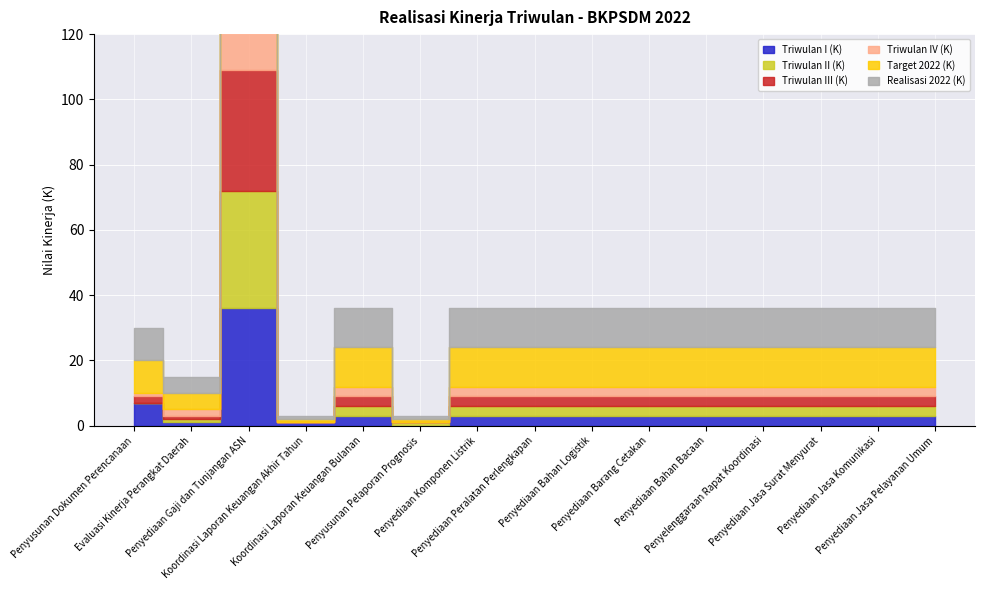

What is the difference between the second highest and second lowest values in the Triwulan IV (K) series?

3